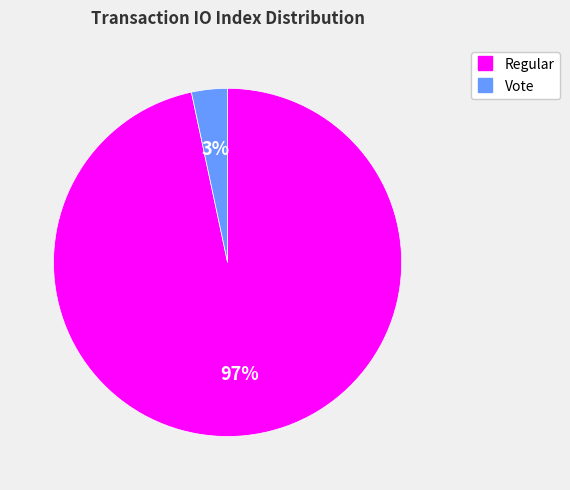

How many segments does this pie chart have?

2